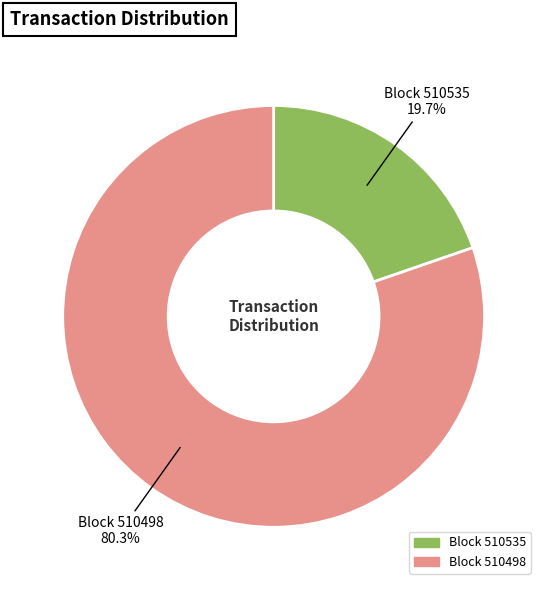

To the nearest percent, what is the difference between the largest and smallest slice percentages?

61%